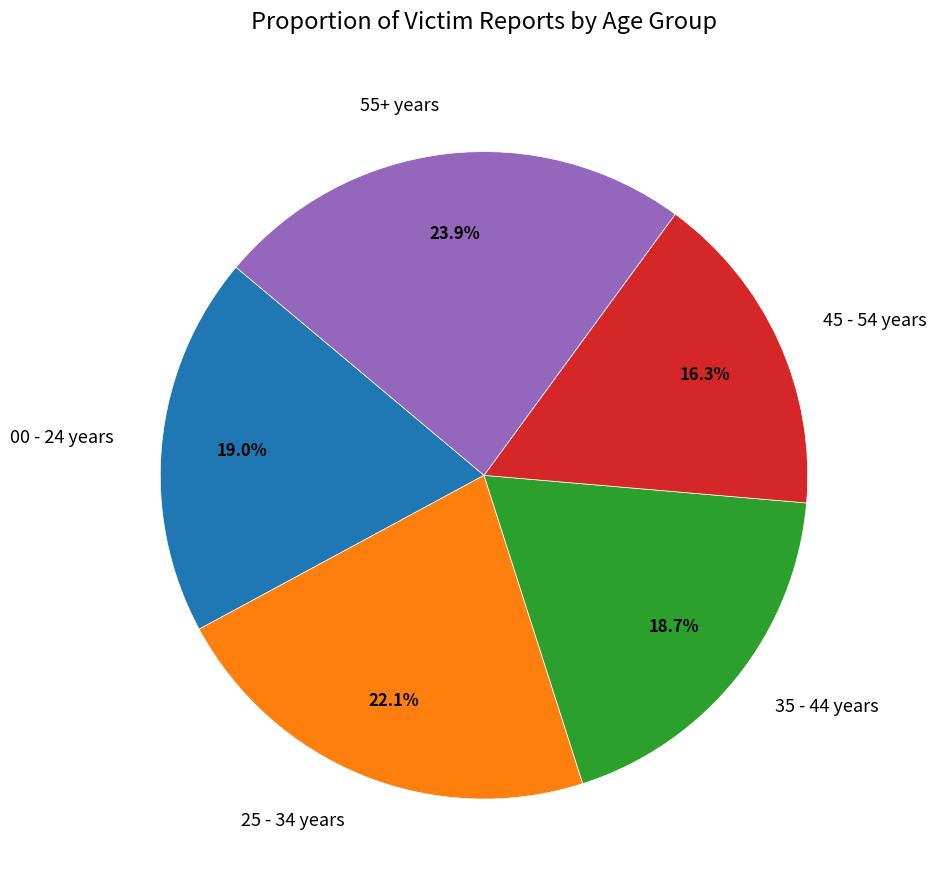

What is the smallest slice in the pie chart?

45 - 54 years